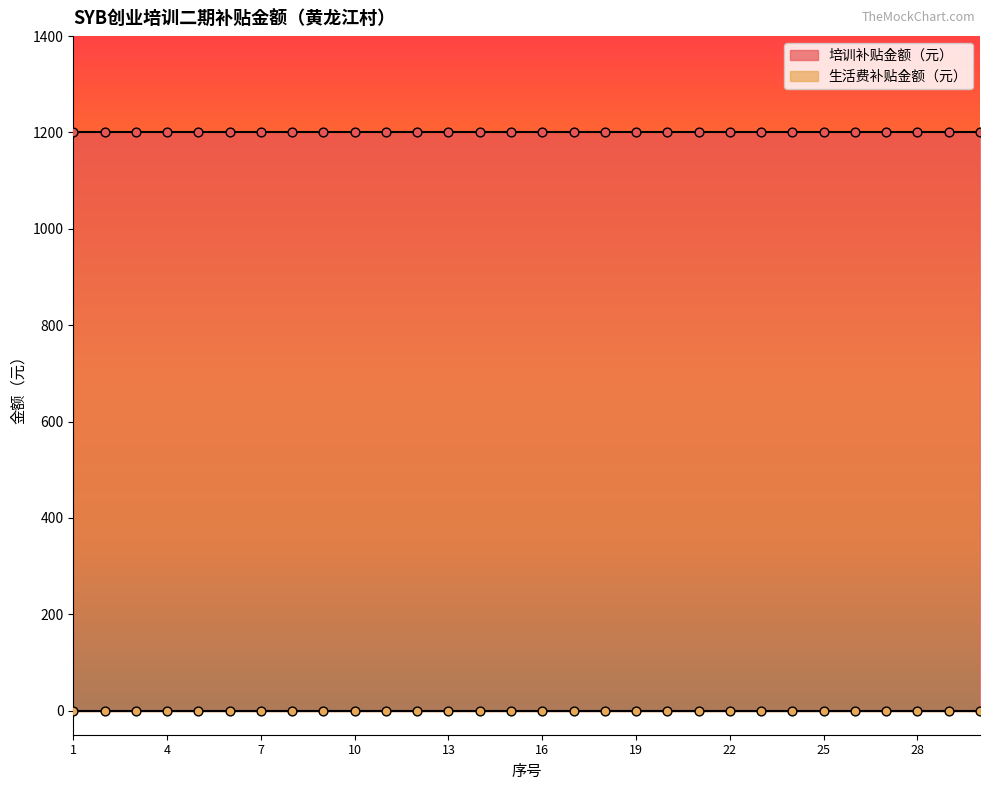

Which series has the widest spread of Y values?

培训补贴金额（元）